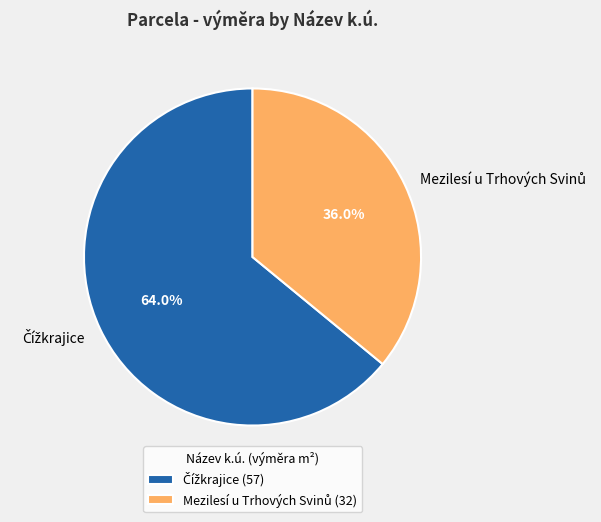

Is there any slice that represents more than half of the pie?

Yes